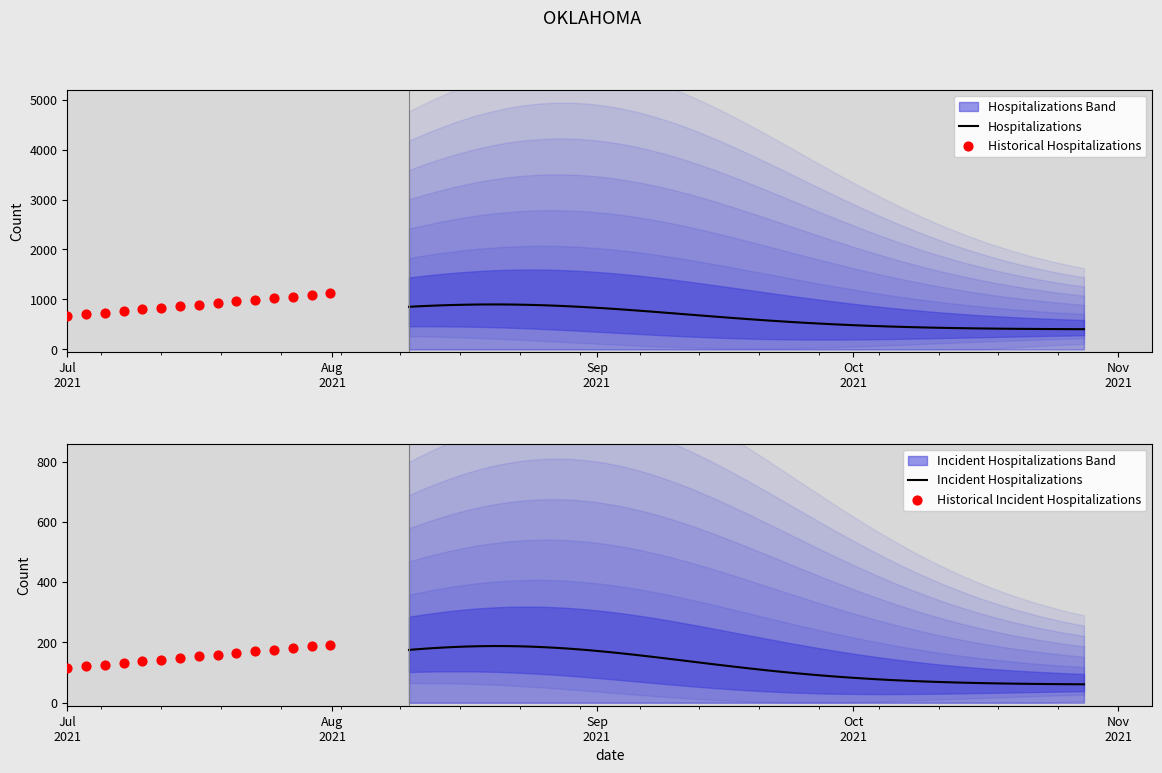

Which has a higher value, 27 or 31?

31